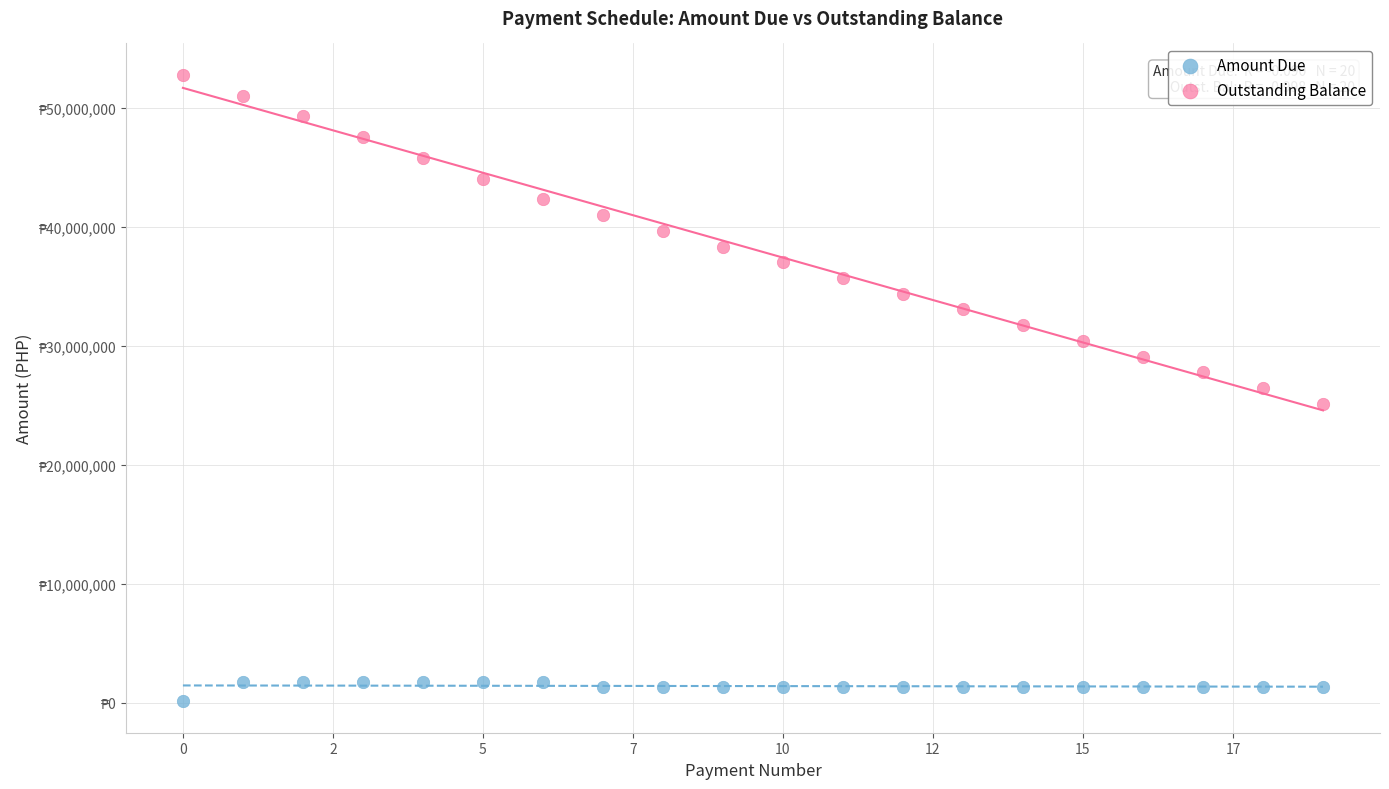

Which series reaches the maximum Y coordinate?

Outstanding Balance